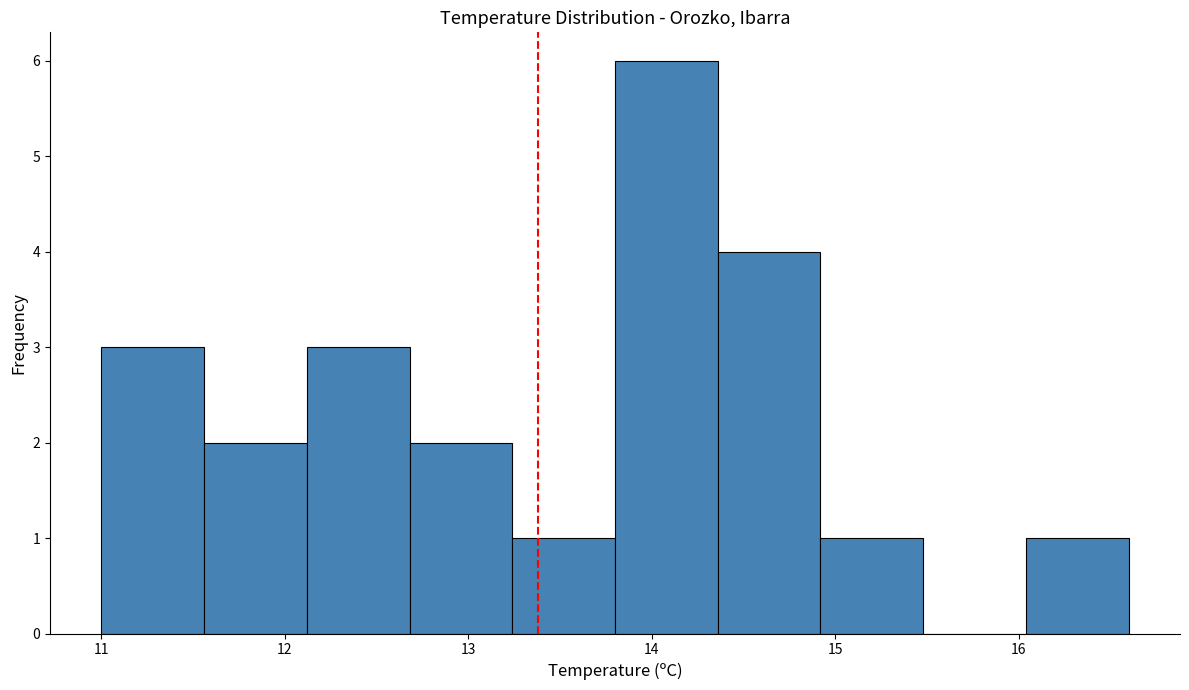

Which range on the x-axis has the tallest bar?

13.80 to 14.36